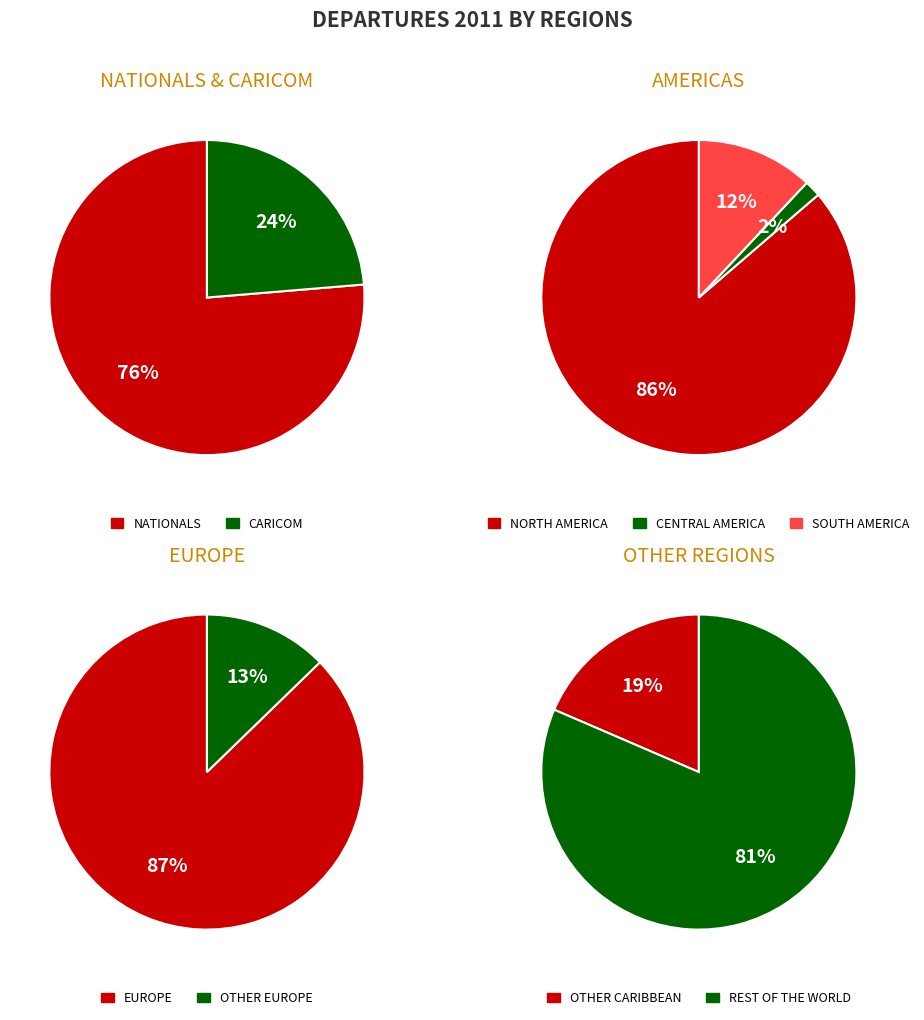

How many slices are in this pie chart?

9